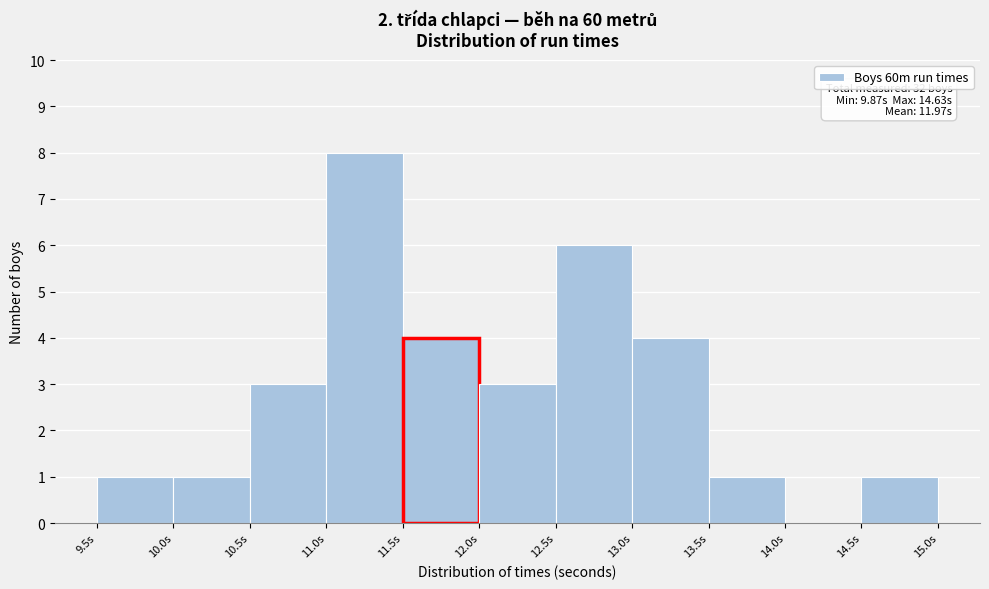

Which range on the x-axis has the tallest bar?

11.0 to 11.5